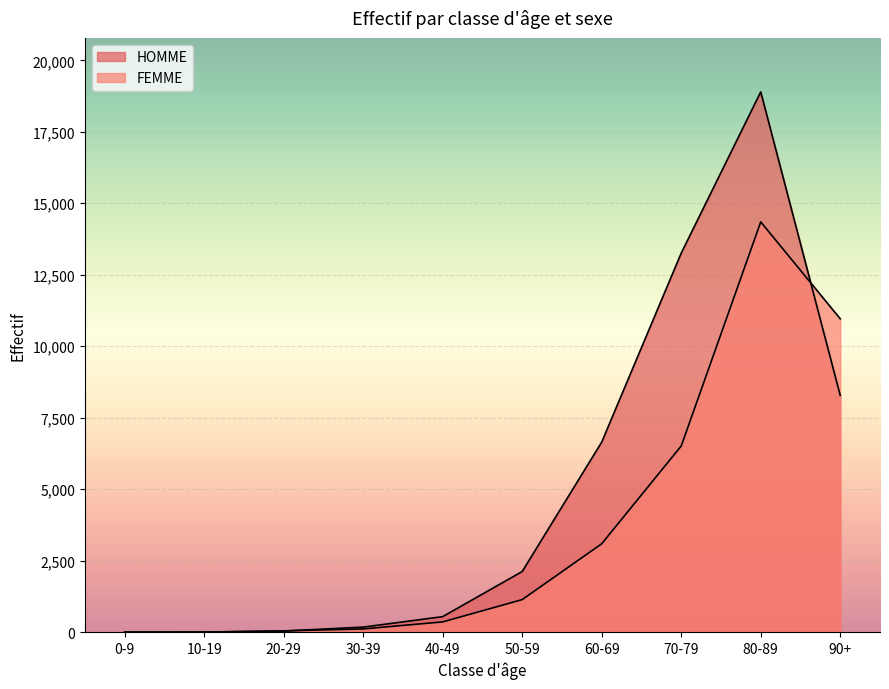

What are all the series names shown in the legend?

HOMME, FEMME